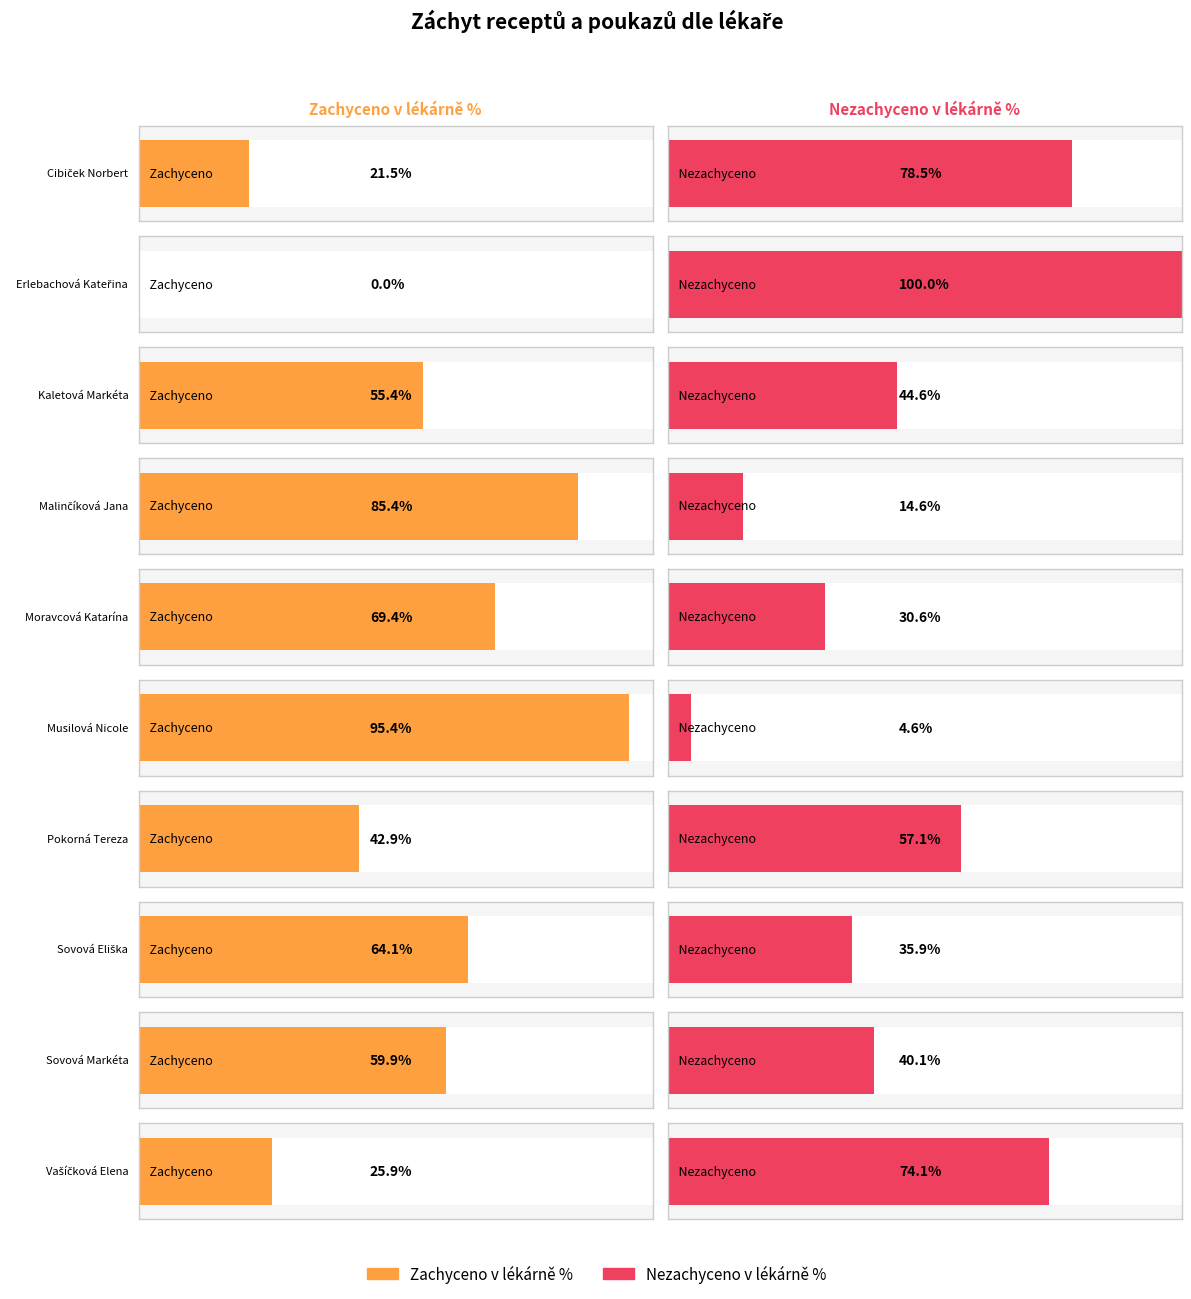

The value of Not Captured % at Erlebachová Kateřina is 1.6. True or false?

False